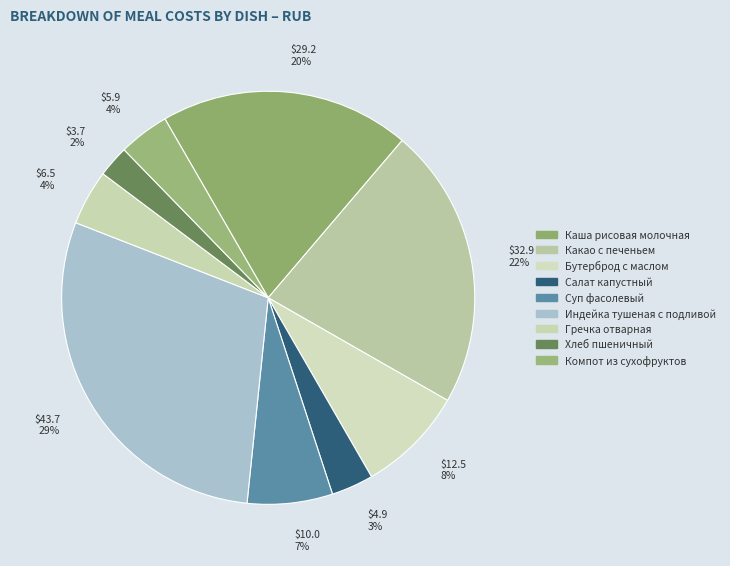

Is it true that $43.7 29% is 34% of the pie?

False